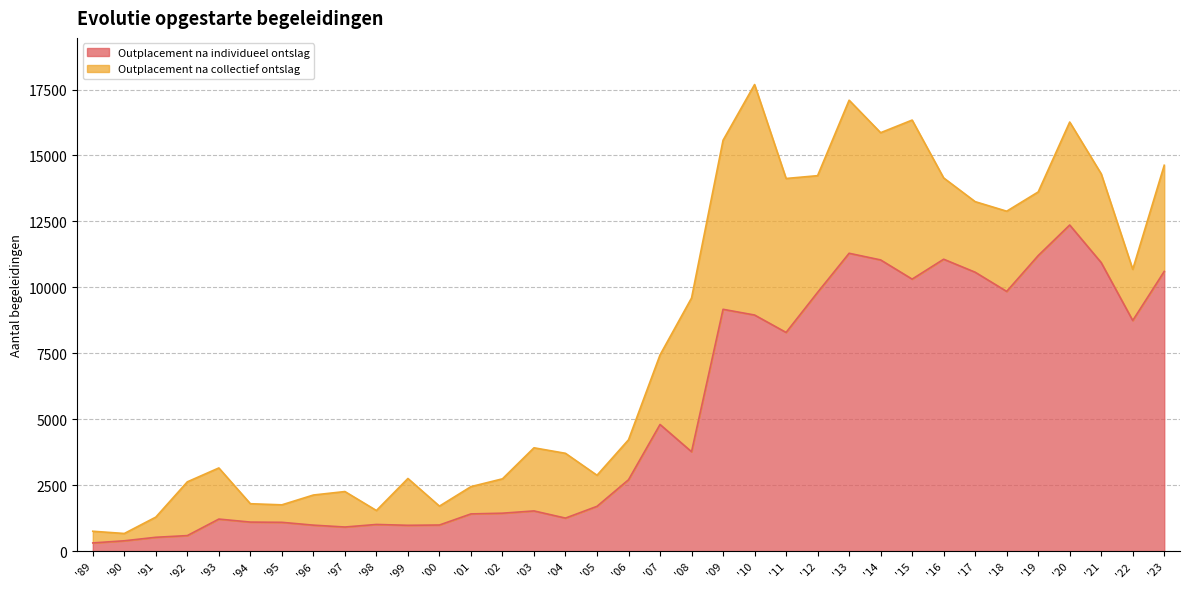

Approximately how many times larger is the value at '10 compared to '93?

7.4